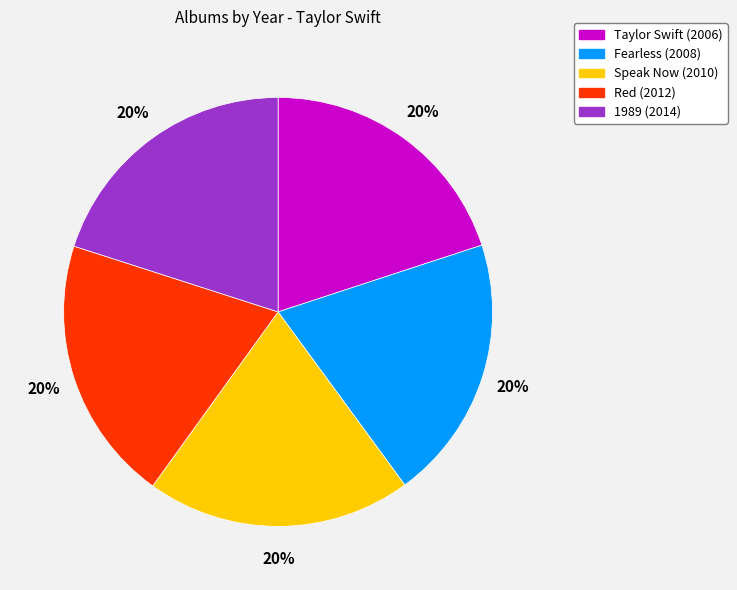

Is Speak Now the majority of the pie?

No